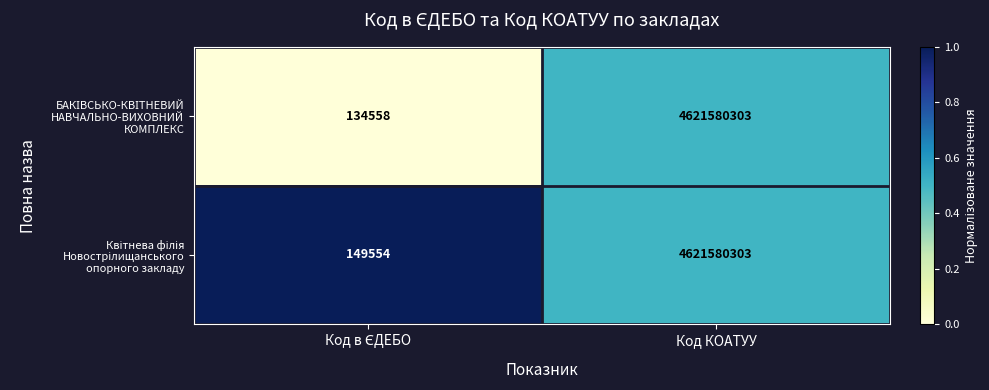

What is the total value across all series at Код КОАТУУ?

9243160606